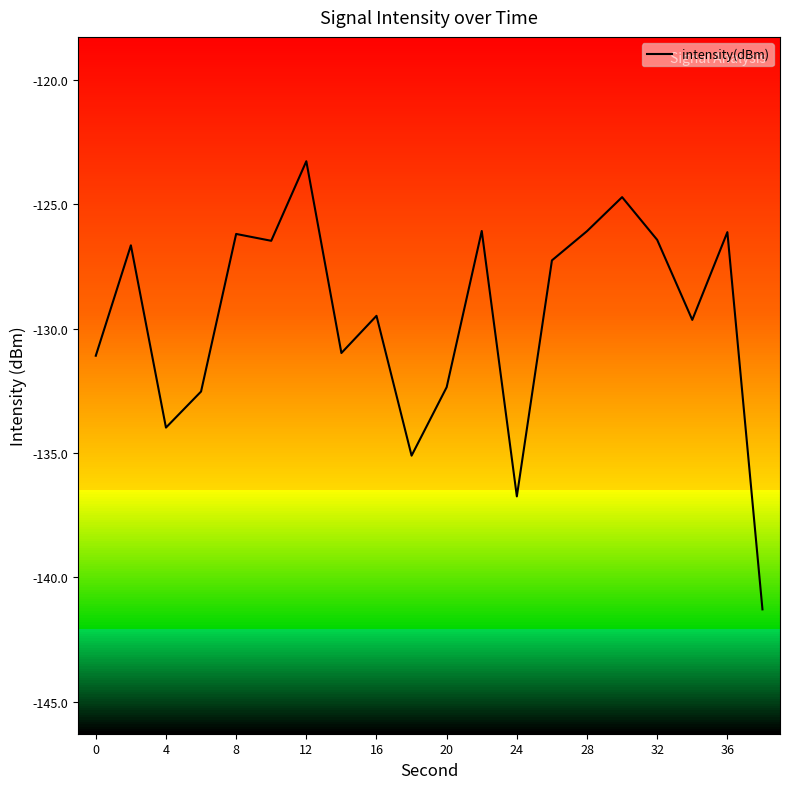

What is the minimum value shown in the chart?

-141.3